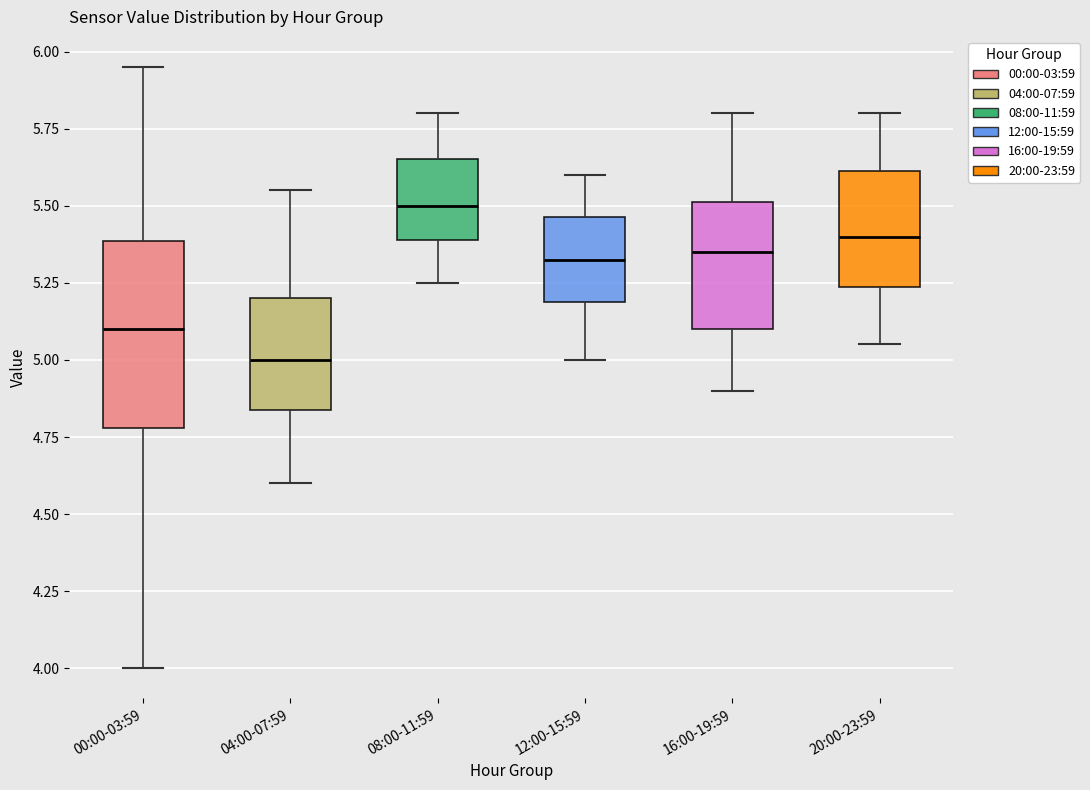

Where is the lower edge of the box for 04:00-07:59 on the y-axis? The values are not printed on the chart, so give them approximately, as read against the axis.

4.85